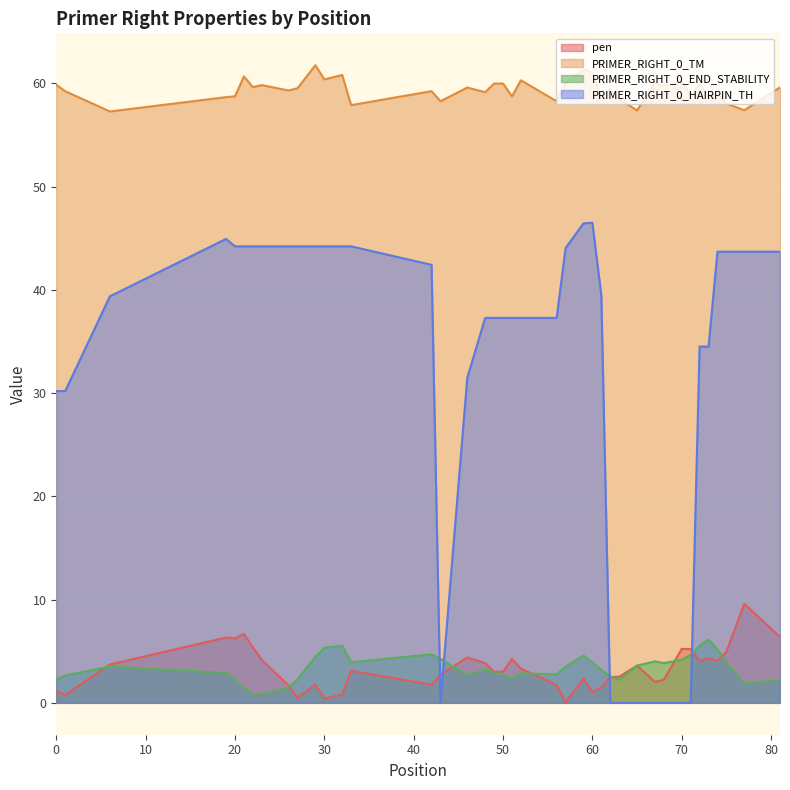

What is the spread (max minus min) of values at 57?

60.0